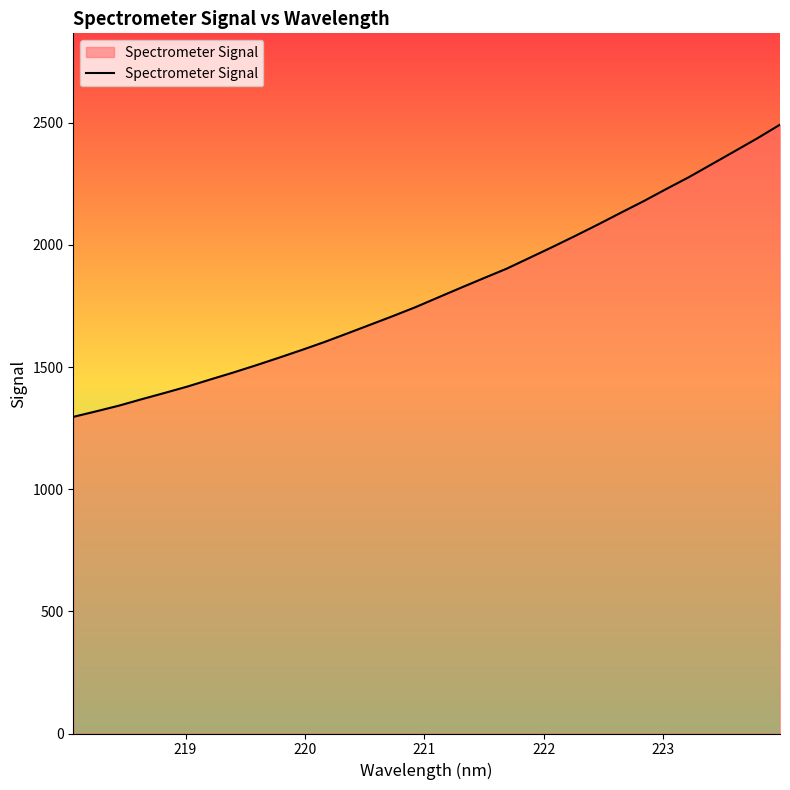

What is the difference between the maximum and minimum values?

1196.2